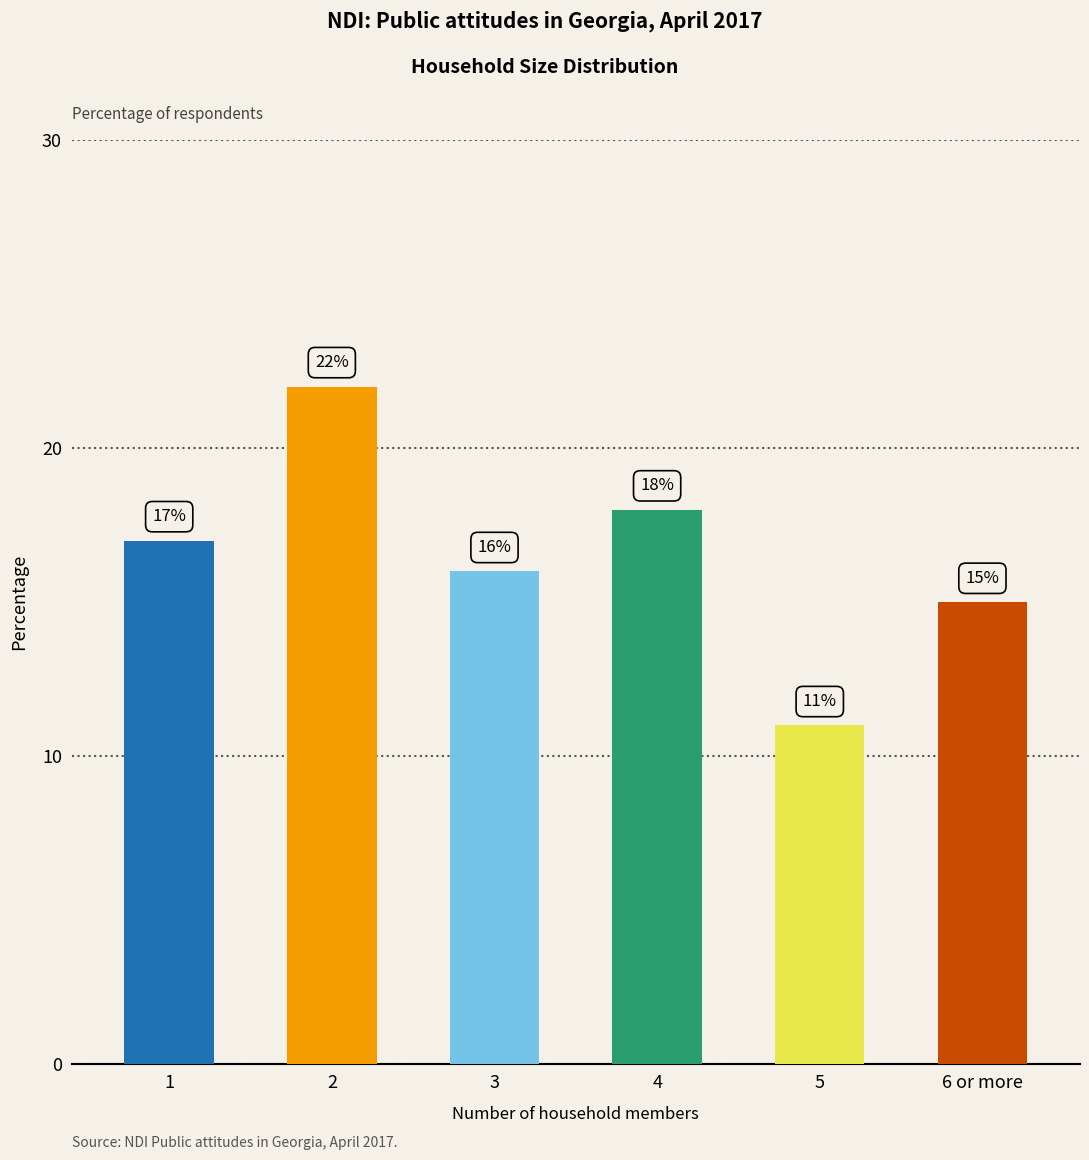

Reading left to right, extract all data points from this chart.

17	22	16	18	11	15